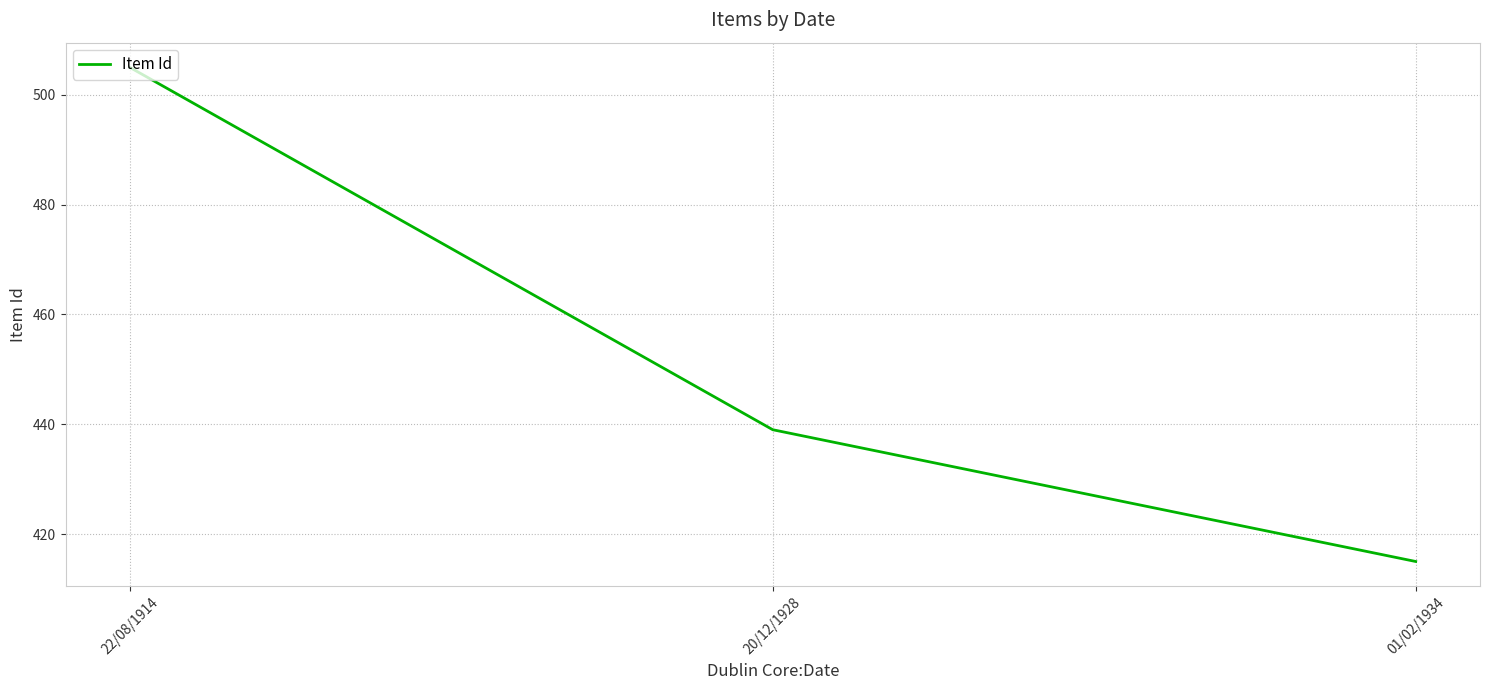

Is it true that the value at 01/02/1934 is 731?

False